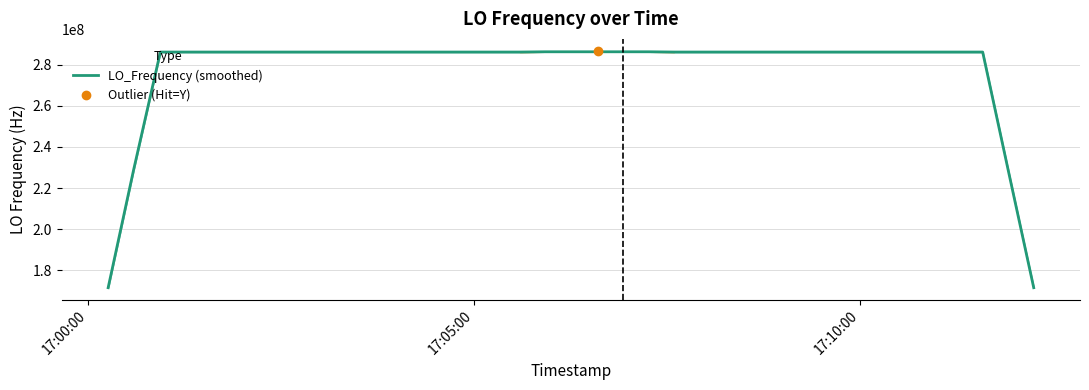

What is the minimum value for LO_Frequency (smoothed)?

171628198.6